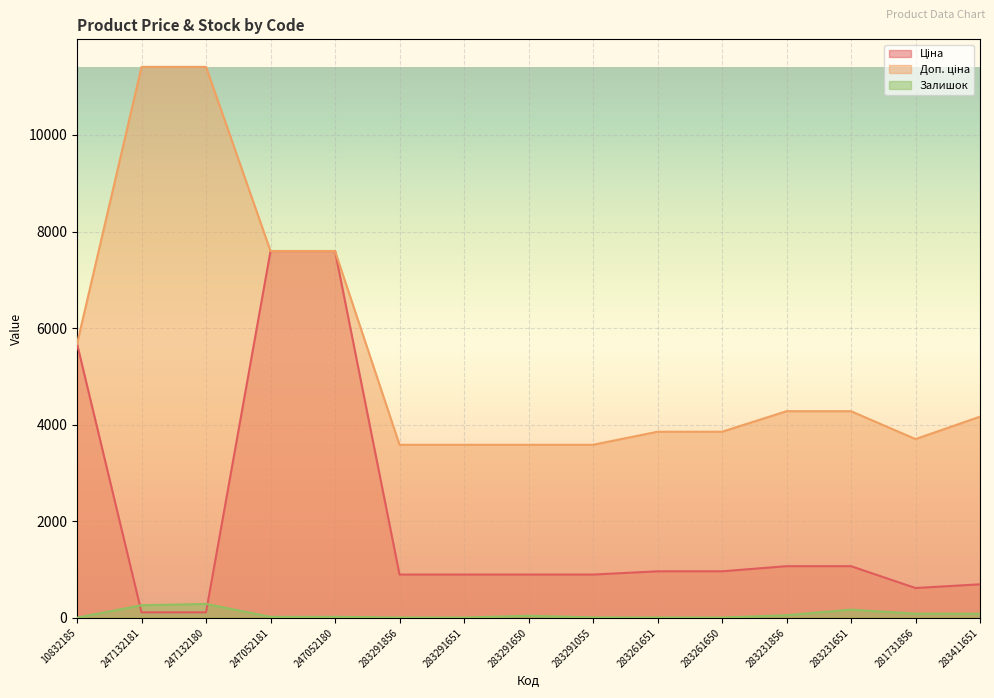

Is the value of Ціна at 283291651 greater than the value of Залишок at 283291650?

Yes